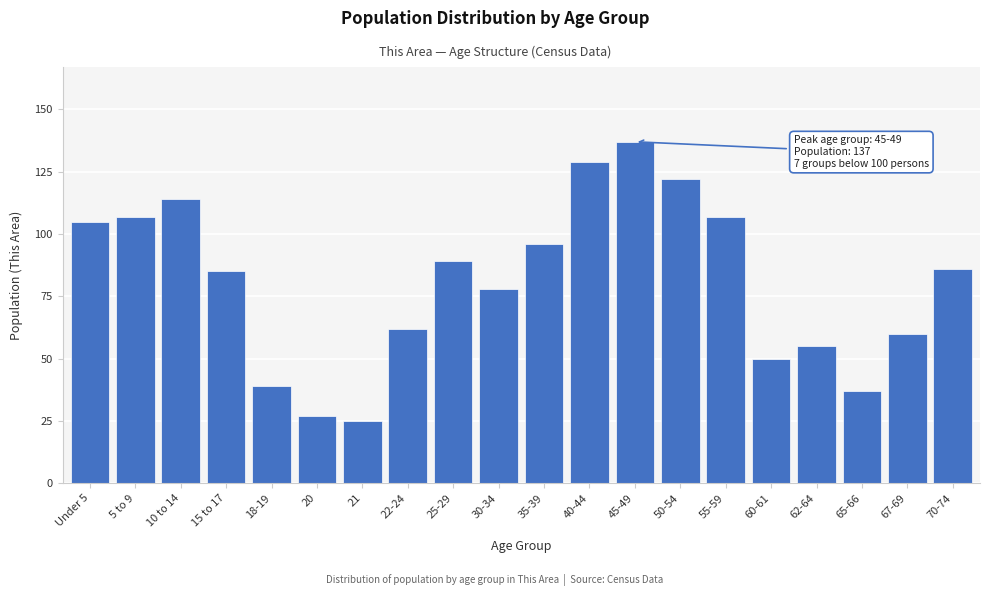

Reading right to left, list all the values displayed in this chart.

86	60	37	55	50	107	122	137	129	96	78	89	62	25	27	39	85	114	107	105